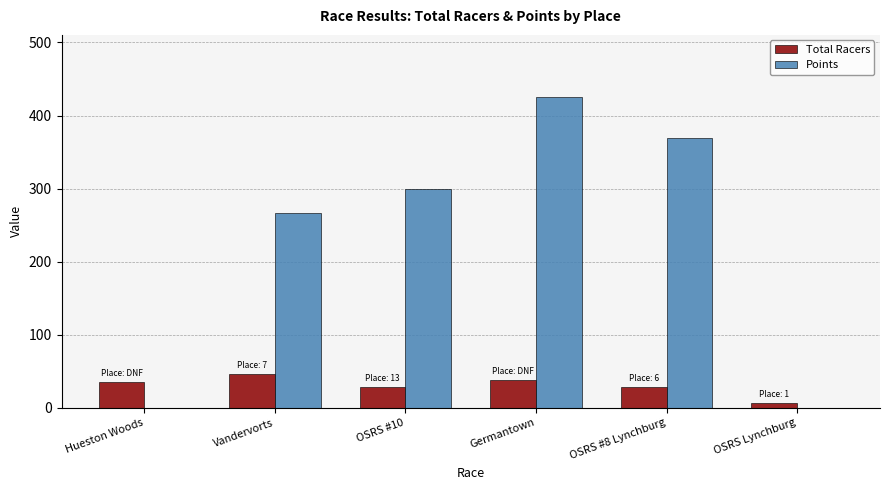

Which series has the largest range (max minus min)?

Points